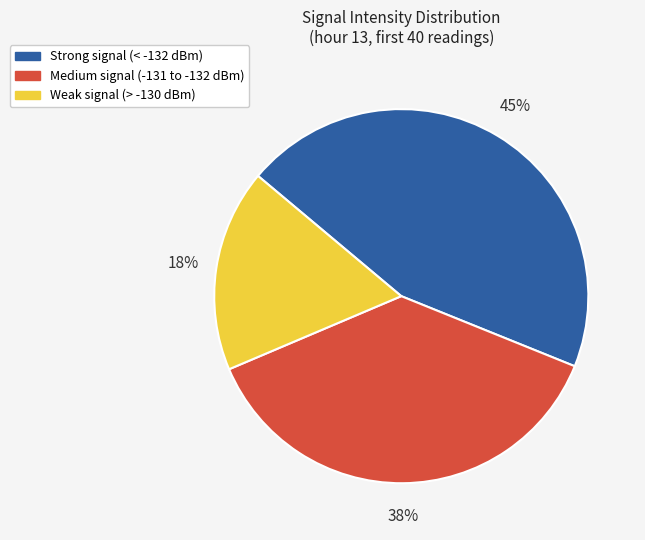

How many segments does this pie chart have?

3